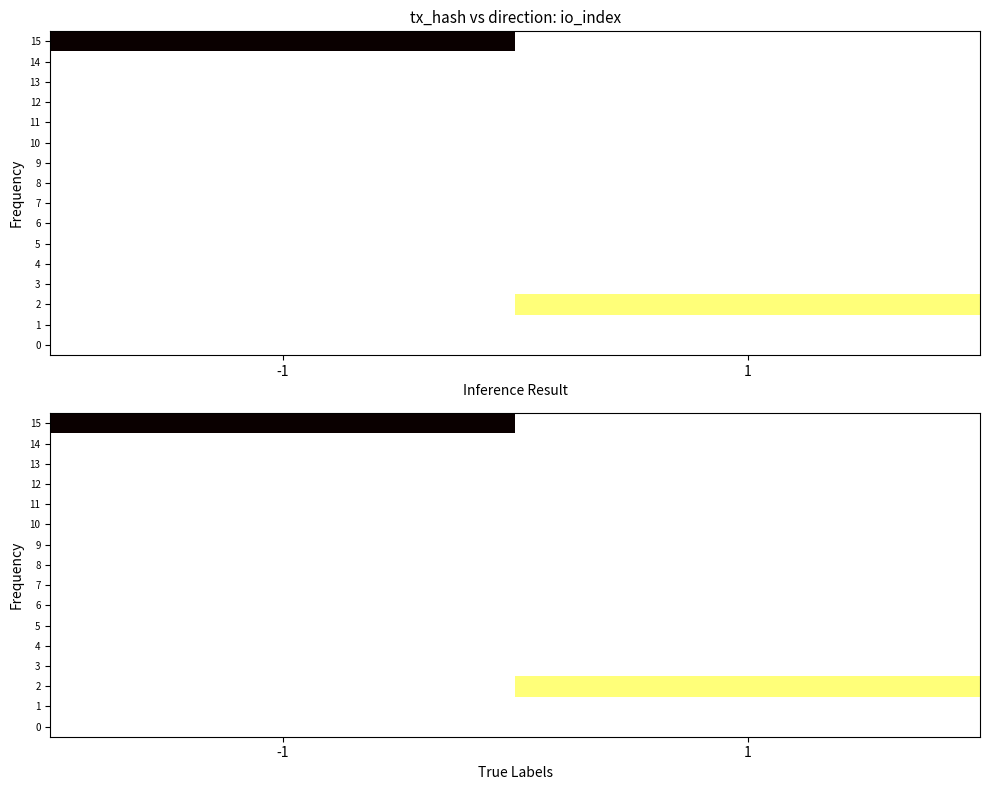

Between -1 and 1, which series saw the biggest shift?

15